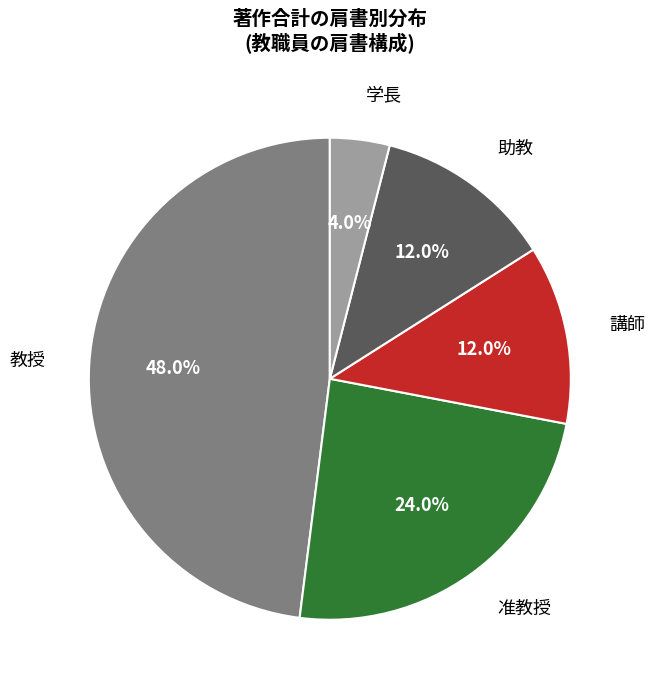

What is the largest slice in the pie chart?

教授